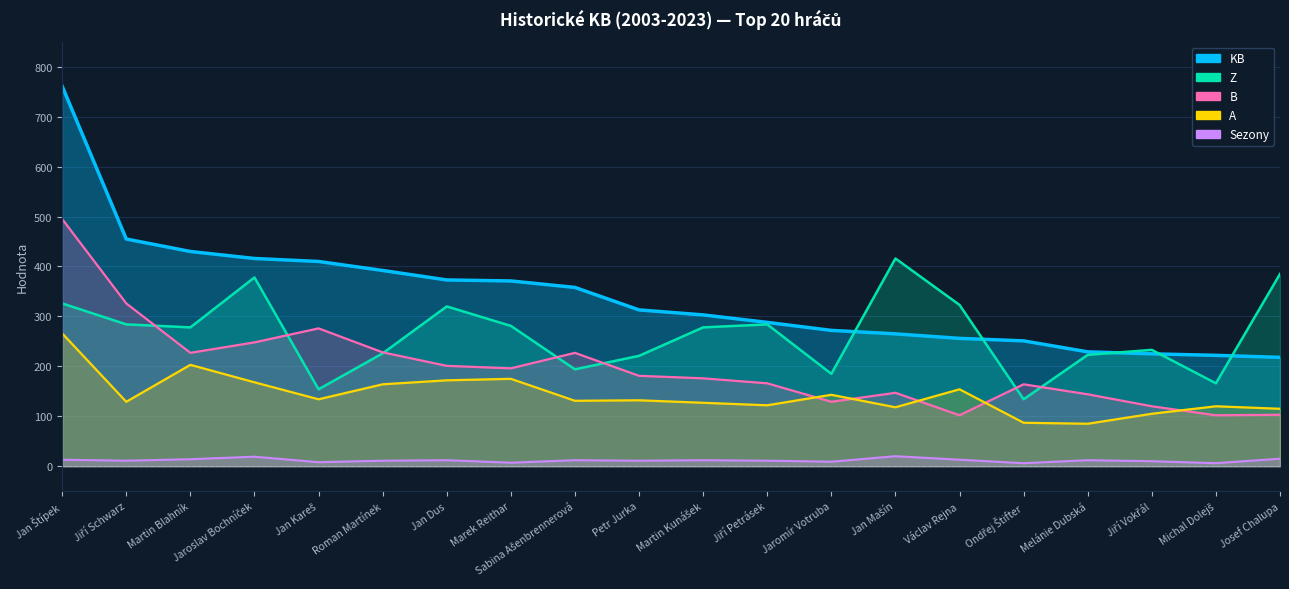

Reading right to left, extract all data points from this chart.

Sezony: 15	6	10	12	6	13	20	9	11	12	11	12	7	12	11	8	19	14	11	13
KB: 218	222	225	229	251	256	265	272	288	303	313	358	371	373	392	410	416	430	455	761
Z: 385	166	233	223	134	323	416	185	284	278	221	194	281	320	226	154	378	278	284	326
B: 103	102	120	144	164	102	147	129	166	176	181	227	196	201	228	276	248	227	326	495
A: 115	120	105	85	87	154	118	143	122	127	132	131	175	172	164	134	168	203	129	266